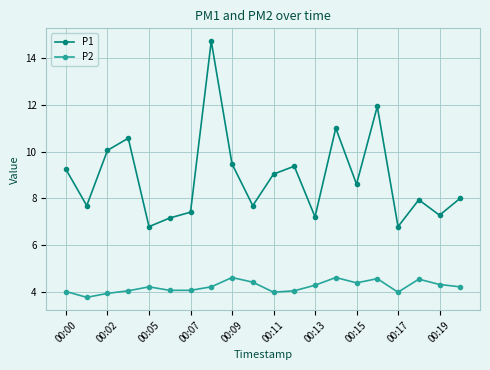

True or false: P1 and P2 intersect in this chart.

False